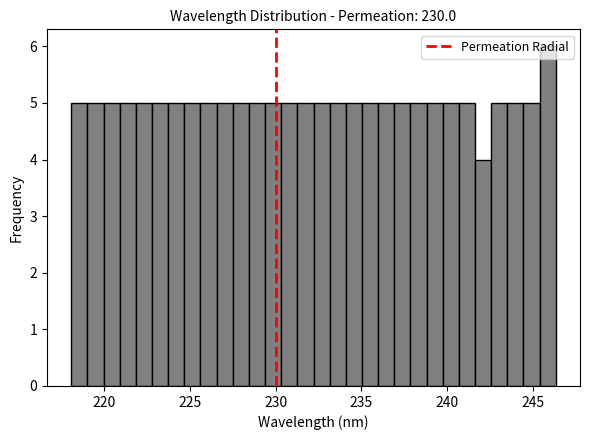

Around what value on the x-axis is the tallest bar? Give the approximate position of its centre, as read against the axis.

246.0